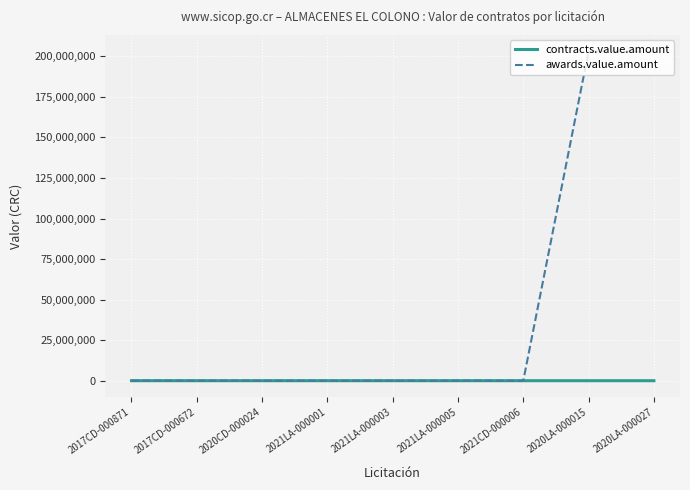

What position from the left is 2021CD-000006?

7